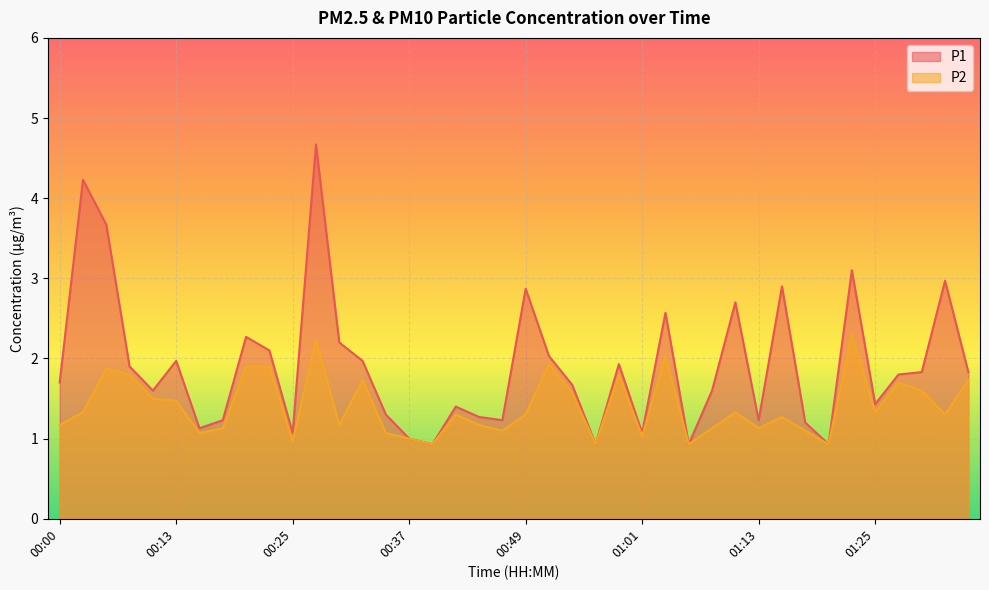

The P1 series shows 1.6 at 01:16. True or false?

False